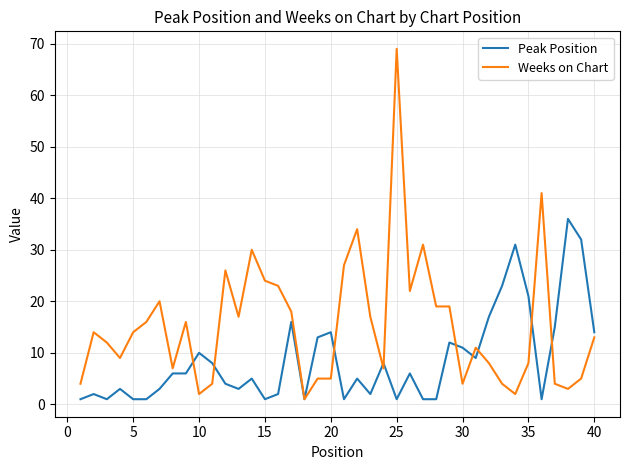

Which series has the largest total across all categories?

Weeks on Chart